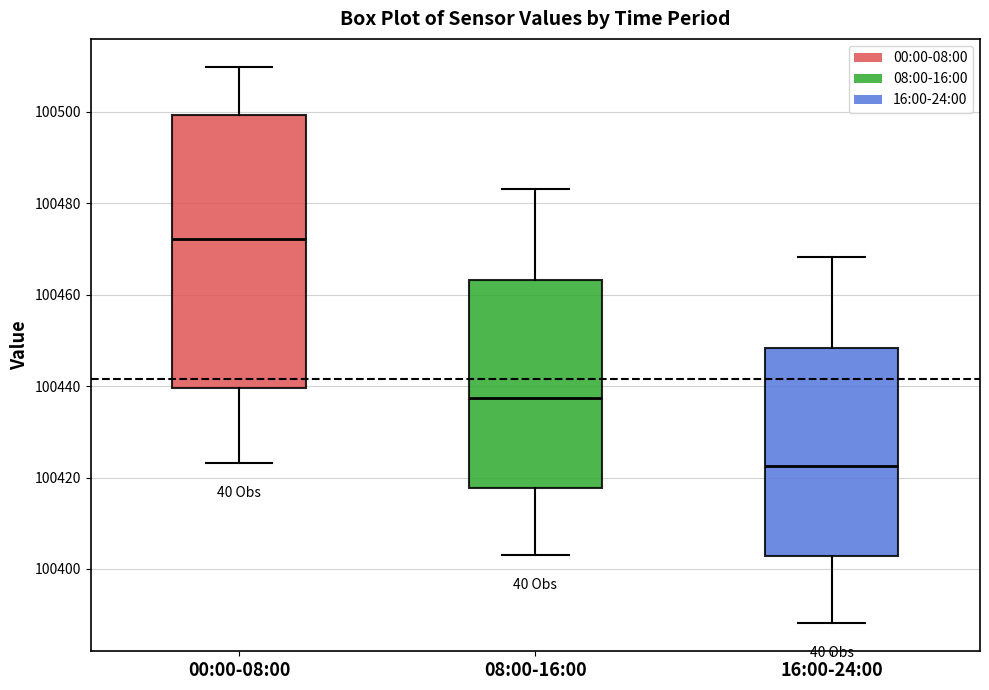

Reading left to right, read every box against the y-axis: the position of its median line, the range the box covers, and the ends of its whiskers. The values are not printed on the chart, so give them approximately, as read against the axis.

00:00-08:00: median 100472, box 100440 to 100500, whiskers 100424 to 100510
08:00-16:00: median 100438, box 100418 to 100464, whiskers 100404 to 100484
16:00-24:00: median 100422, box 100402 to 100448, whiskers 100388 to 100468